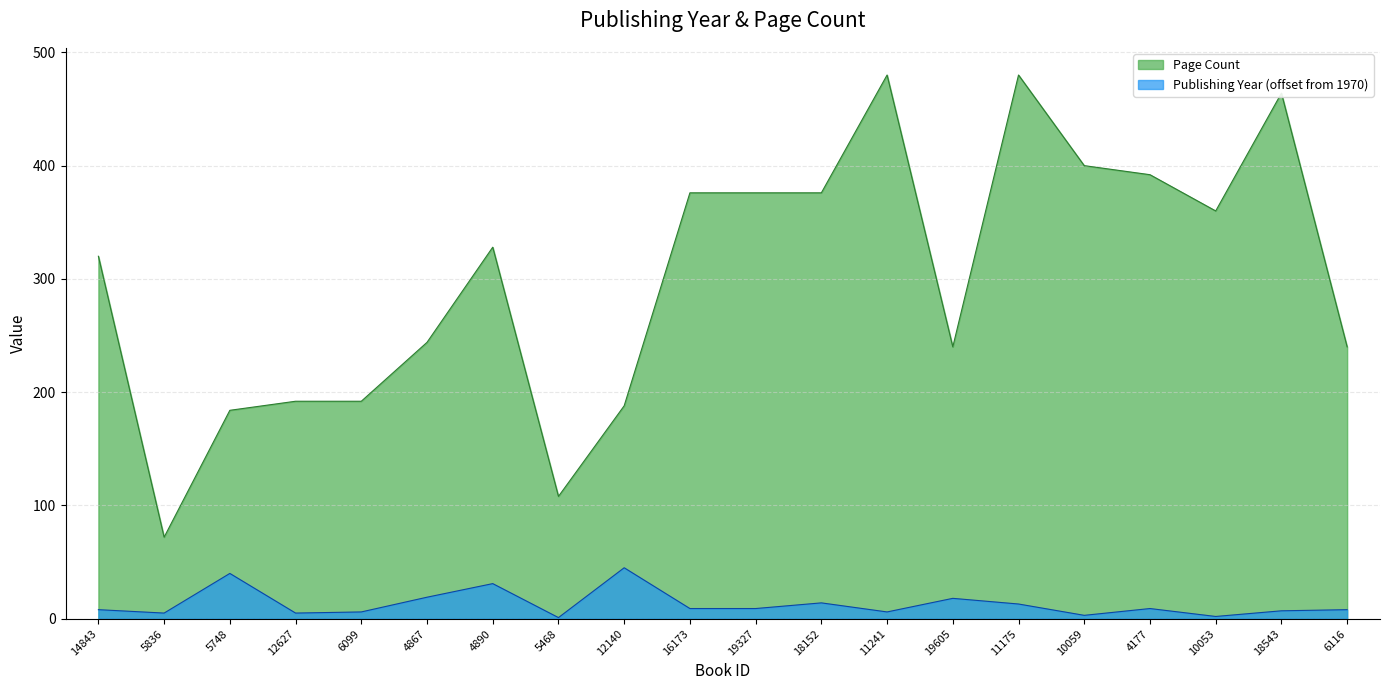

What is the difference between the second highest and minimum values in the Publishing Year series?

39